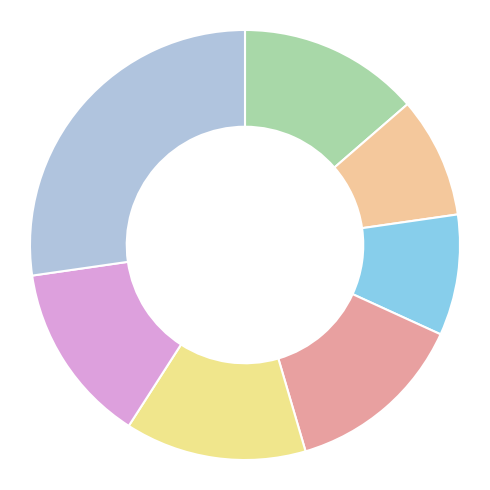

How many segments does this pie chart have?

7